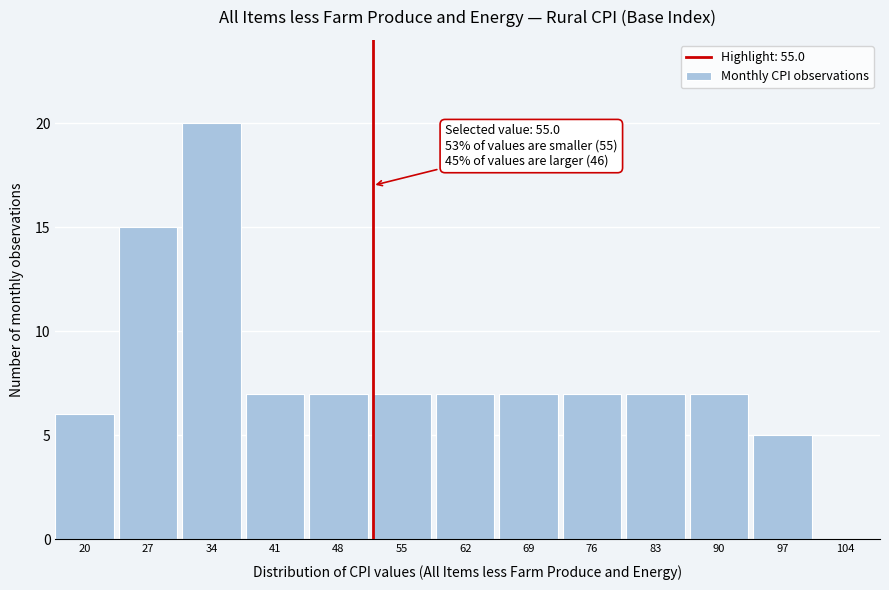

Reading left to right, what are all the values shown in this chart?

20=6	27=15	34=20	41=7	48=7	55=7	62=7	69=7	76=7	83=7	90=7	97=5	104=0